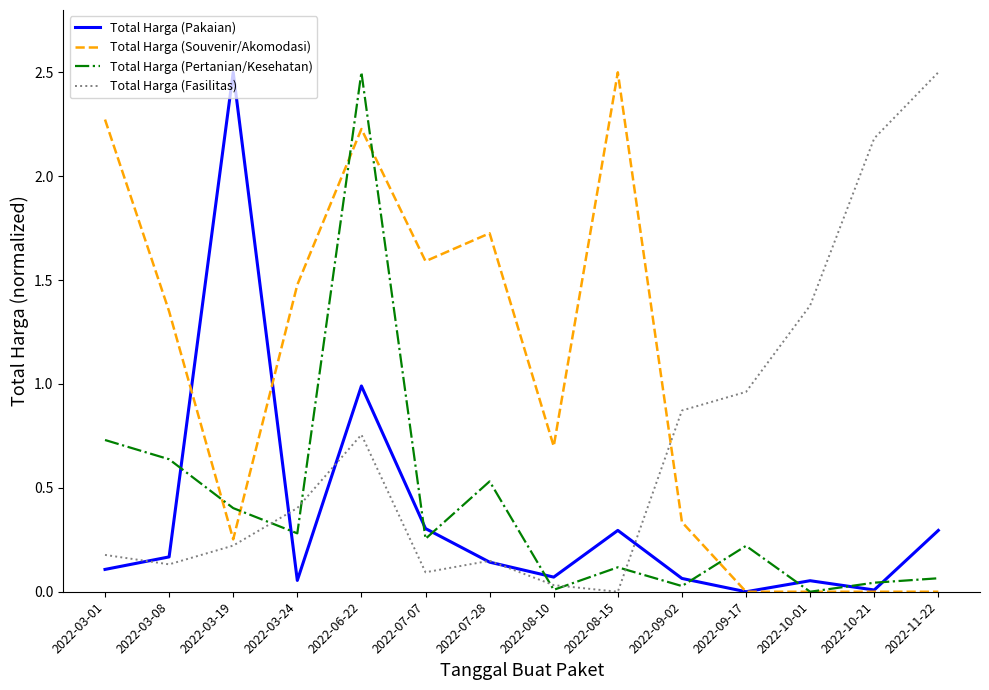

Does the chart have visible grid lines?

No